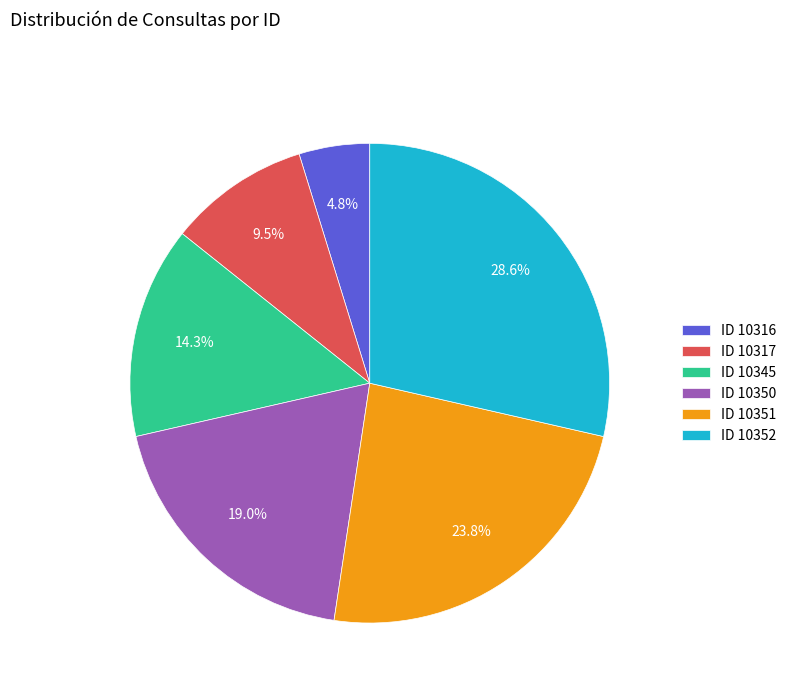

Is ID 10352 the majority of the pie?

No